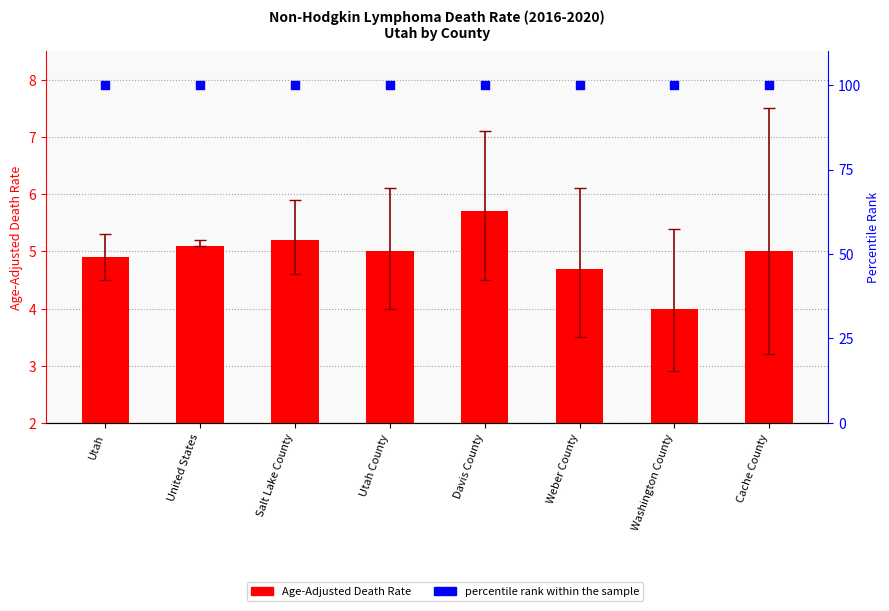

Is the value of percentile rank within the sample at Utah greater than the value of Age-Adjusted Death Rate at United States?

Yes